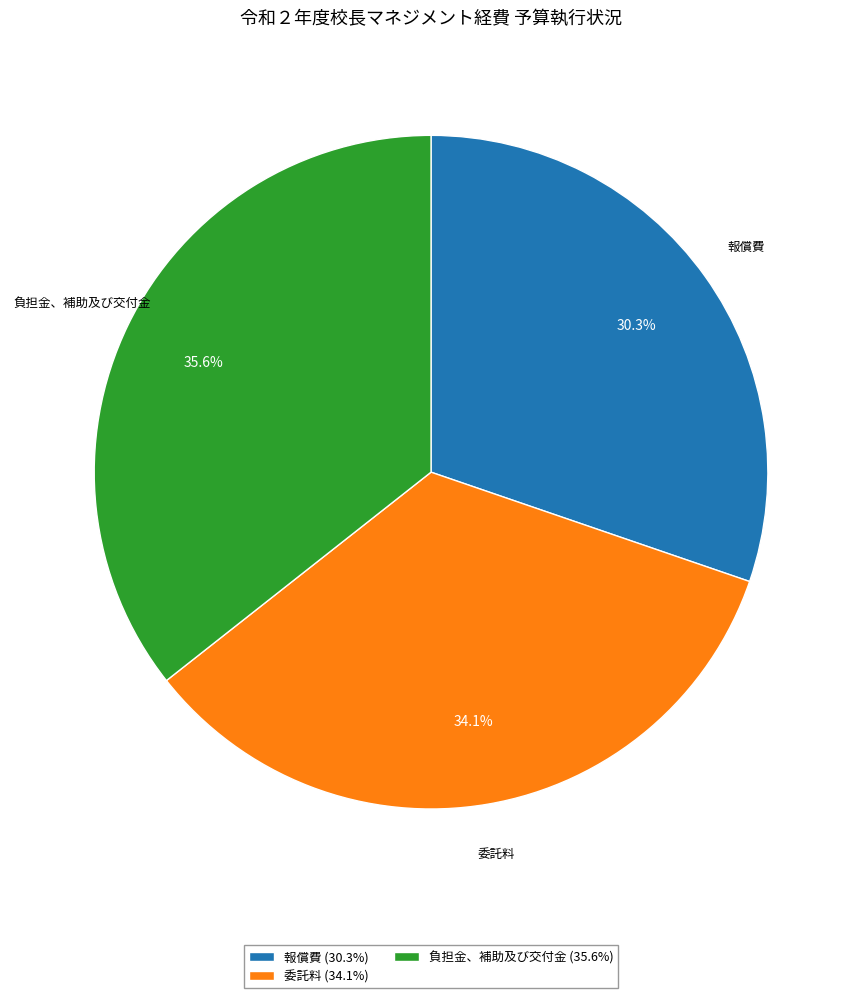

How many slices are in this pie chart?

3